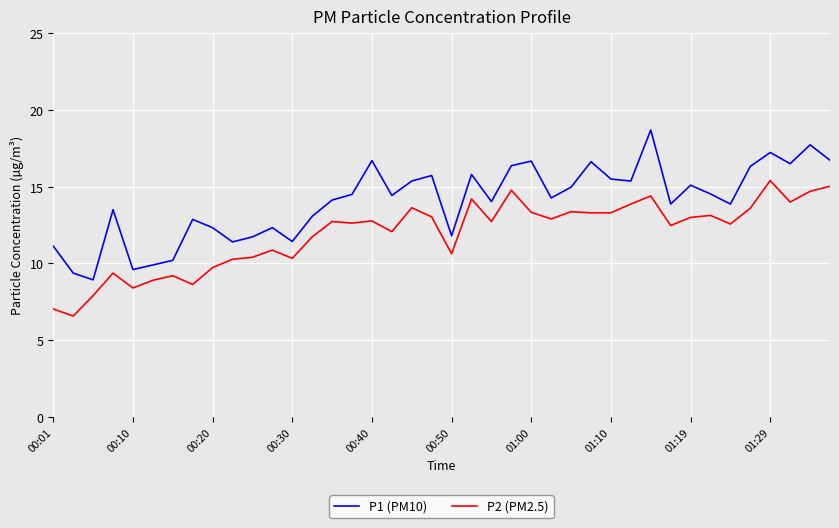

True or false: P2 (PM2.5) and P1 (PM10) intersect in this chart.

False